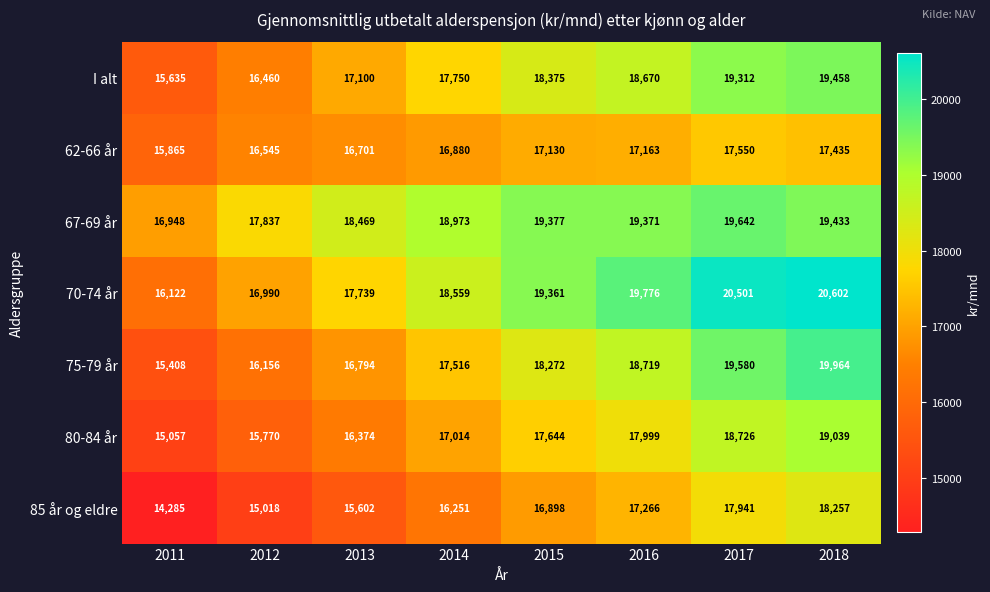

Rank the series by their maximum value, from highest to lowest.

70-74 år, 75-79 år, 67-69 år, I alt, 80-84 år, 85 år og eldre, 62-66 år